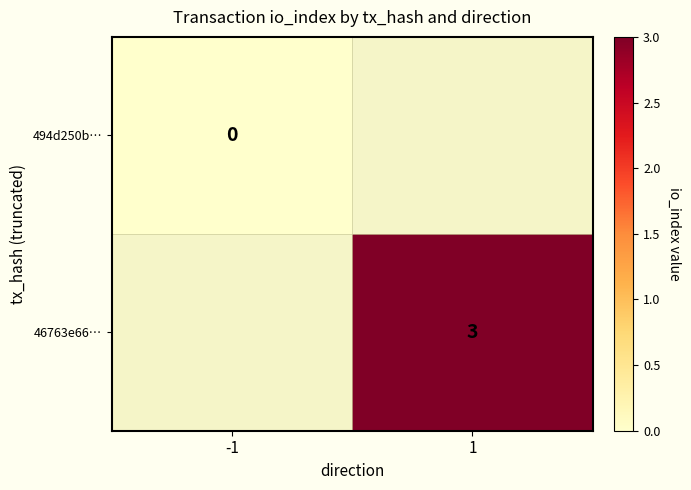

The 46763e66… series shows 3 at 1. True or false?

True